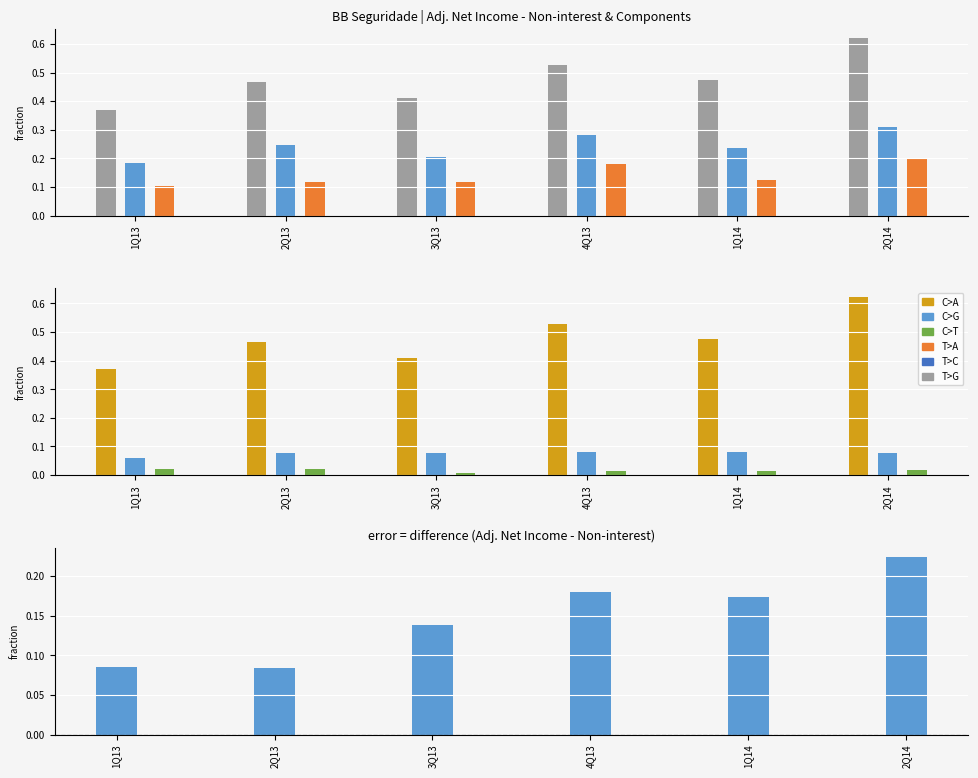

Which series has the largest total across all categories?

Non-interest operating results